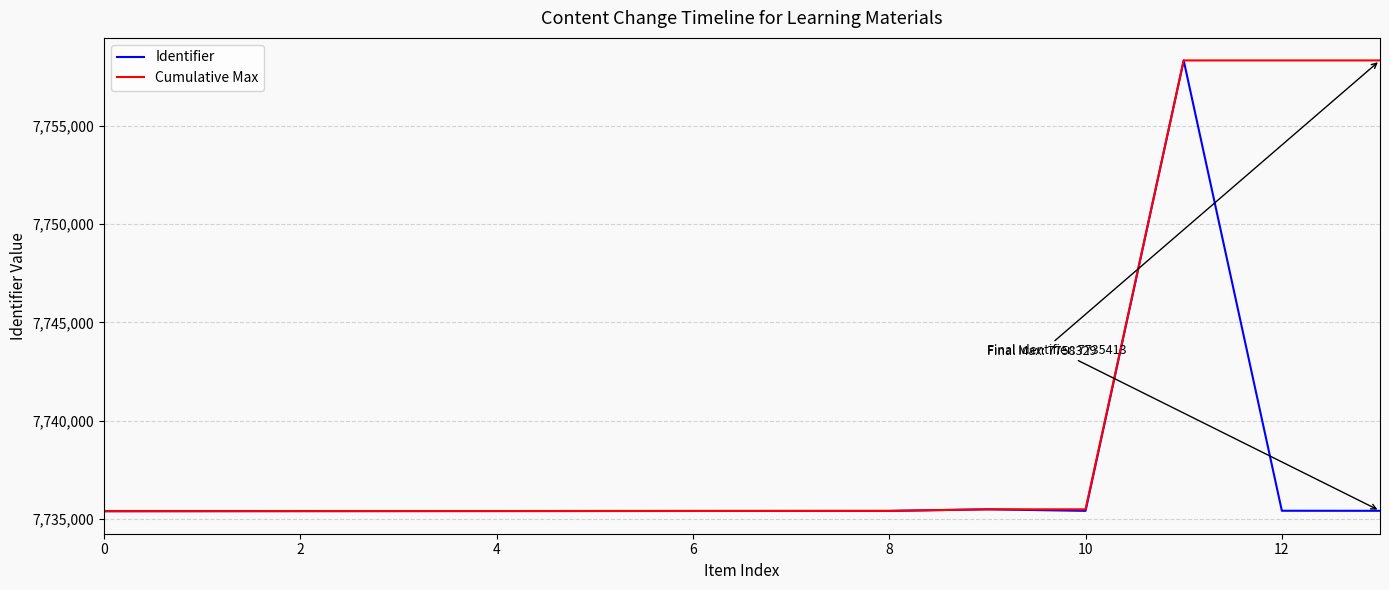

Does the chart display data point markers on the line(s)?

No